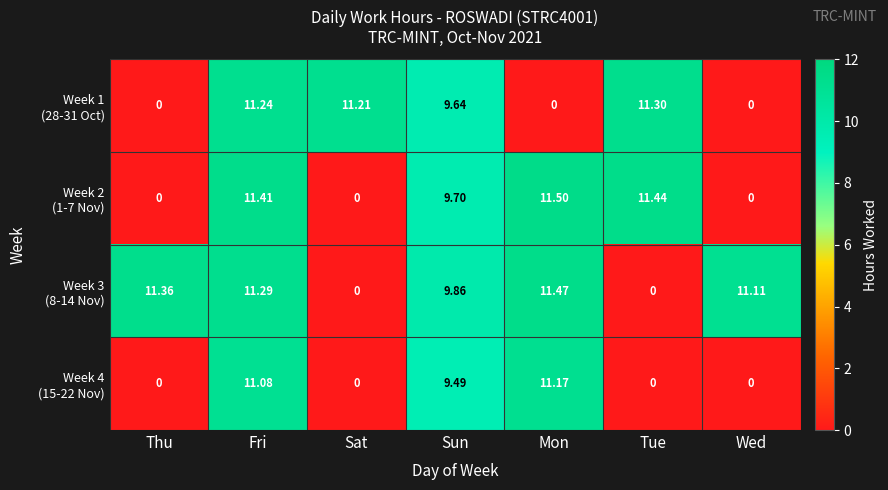

At which category does the chart reach its peak across all series?

Mon